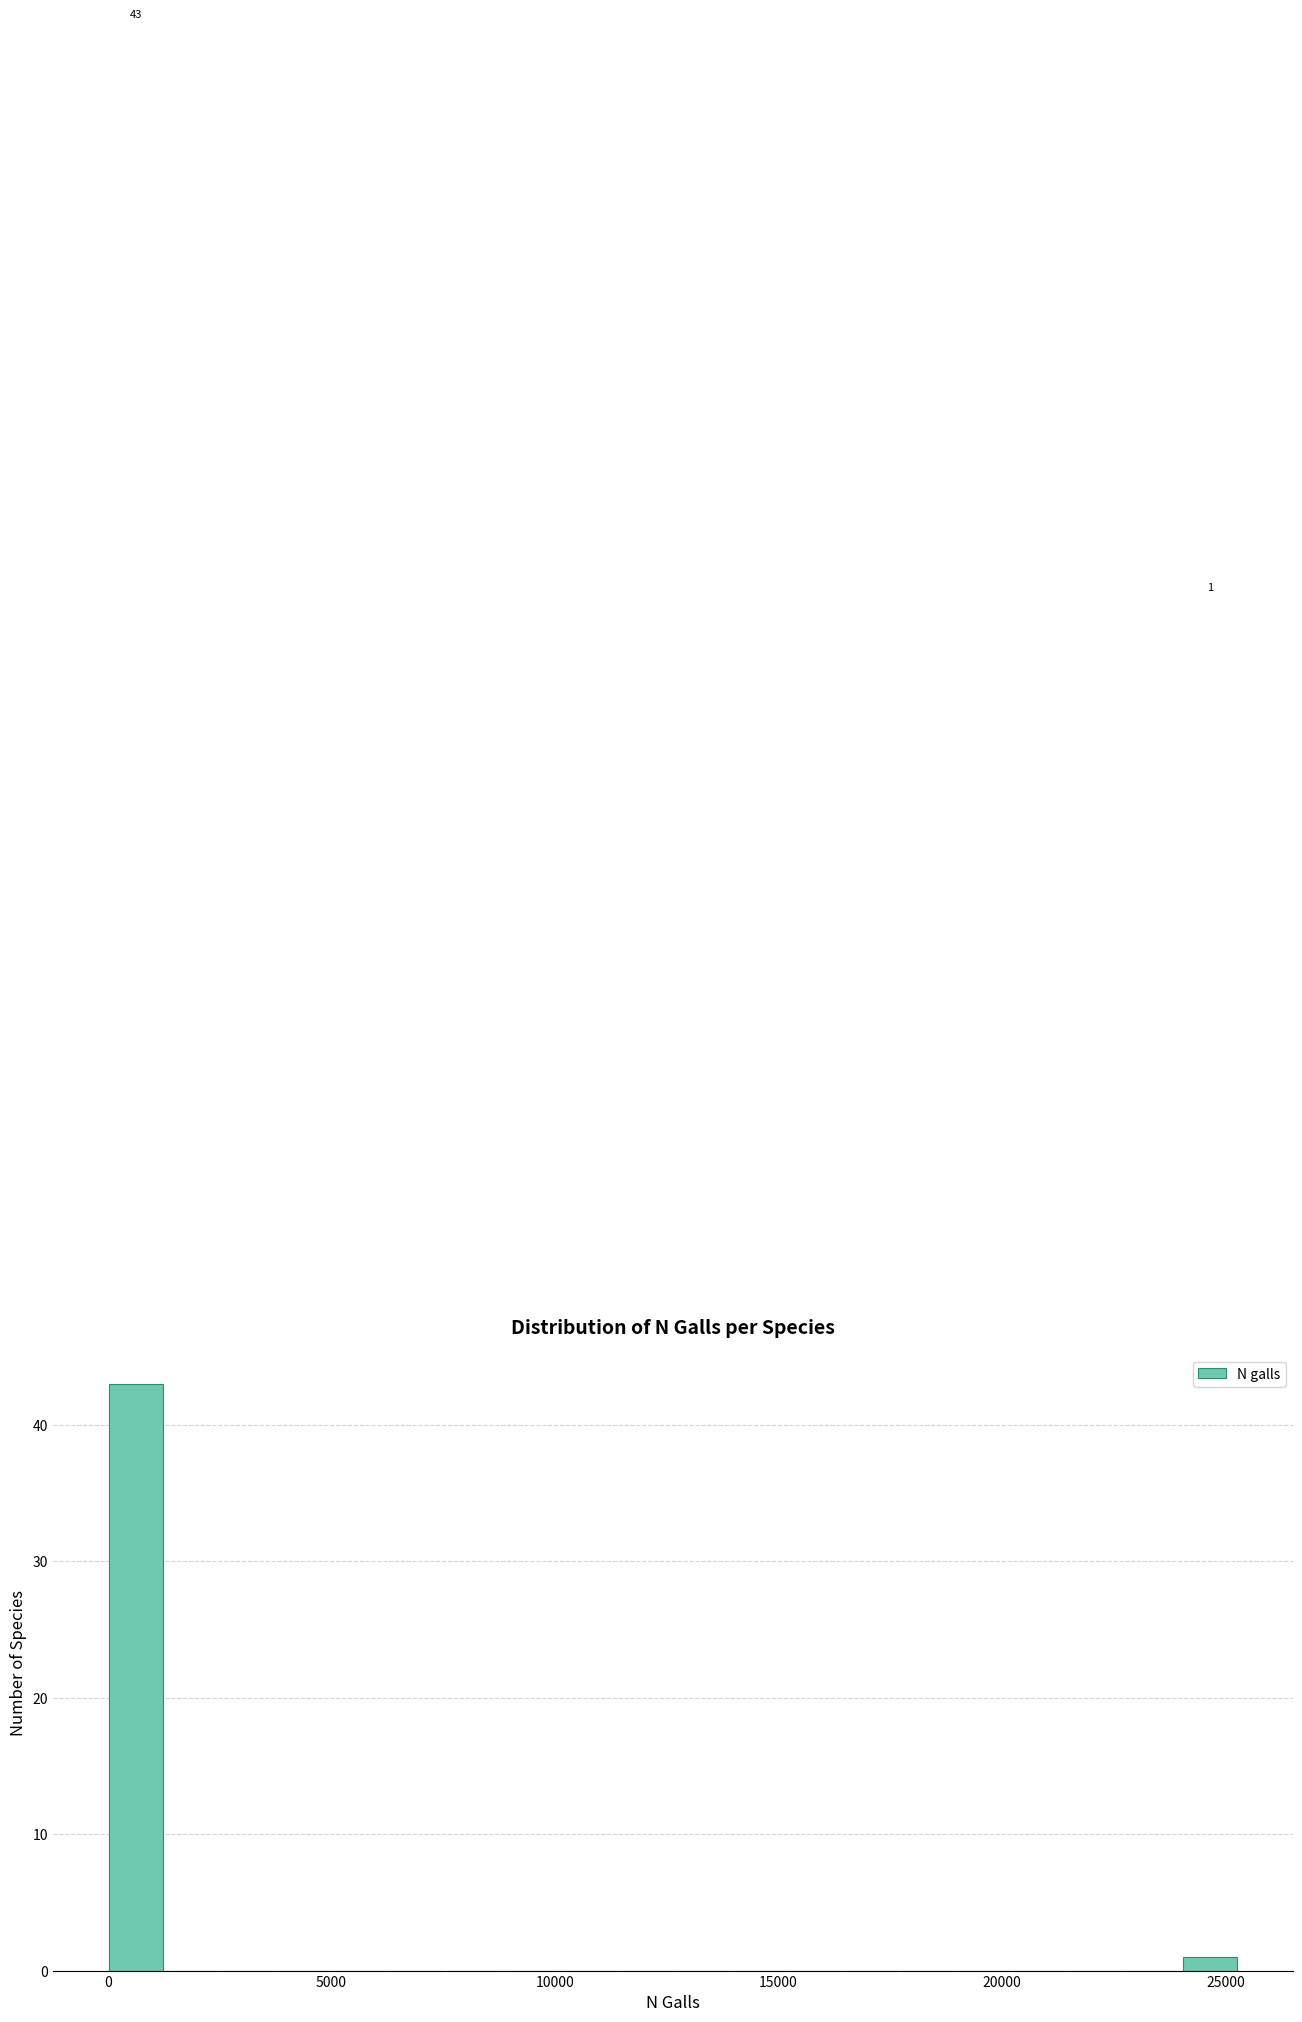

Read against the x-axis, roughly where is the centre of the tallest bar?

500